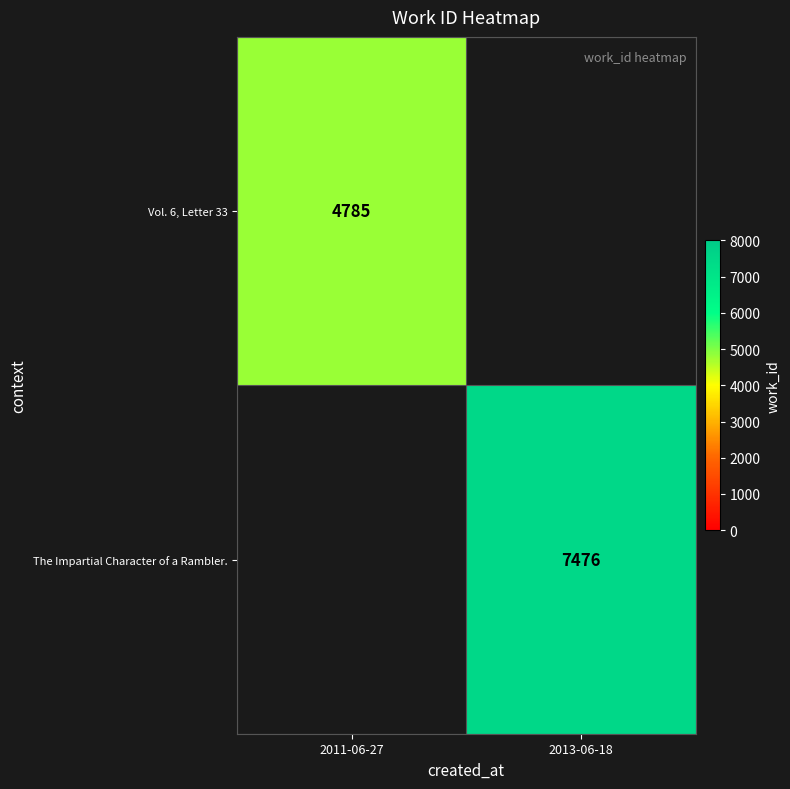

Is it true that Vol. 6, Letter 33 equals 4785 at 2011-06-27?

True